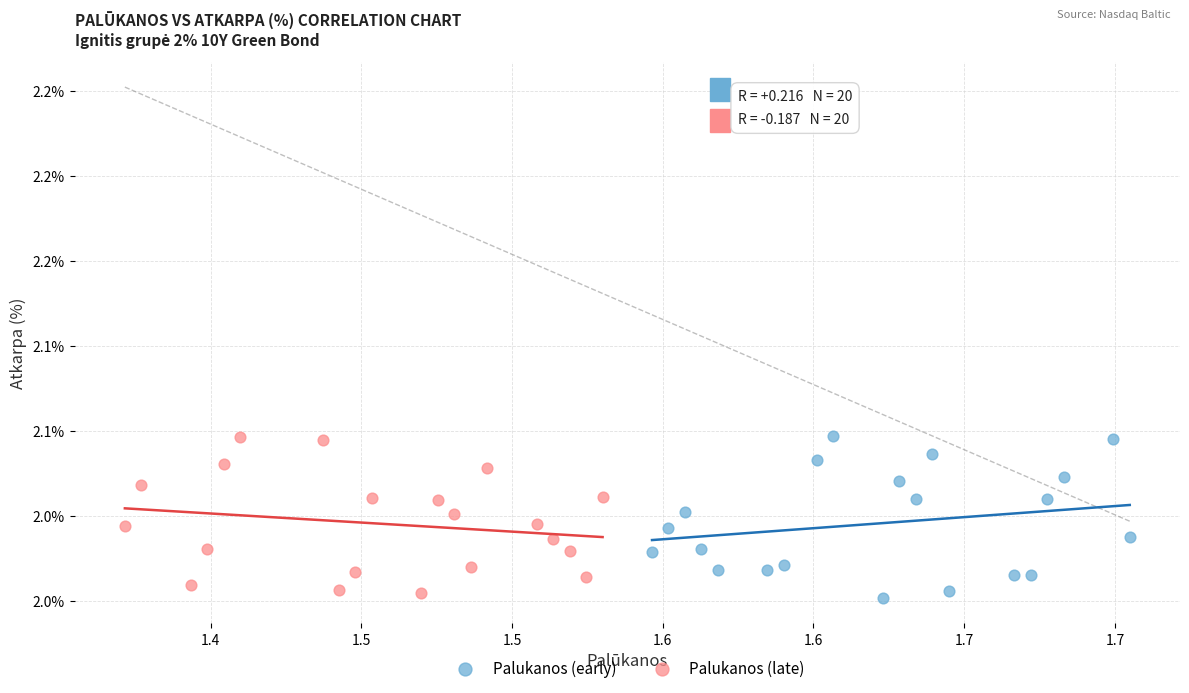

What are all the series names shown in the legend?

Palukanos (early), Palukanos (late)